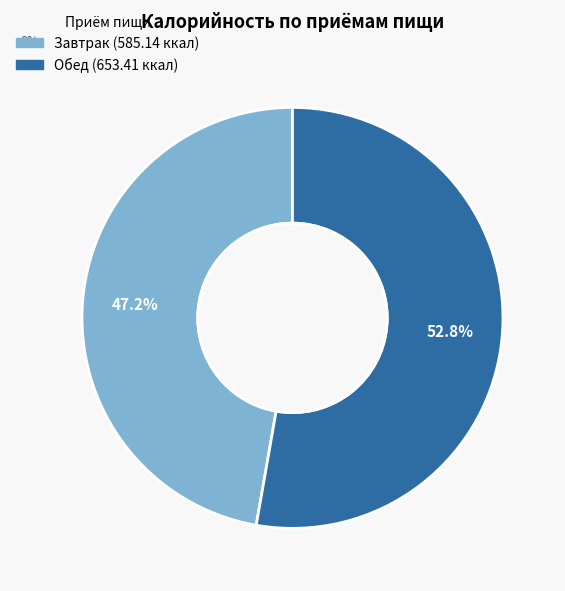

What is the majority slice?

Обед